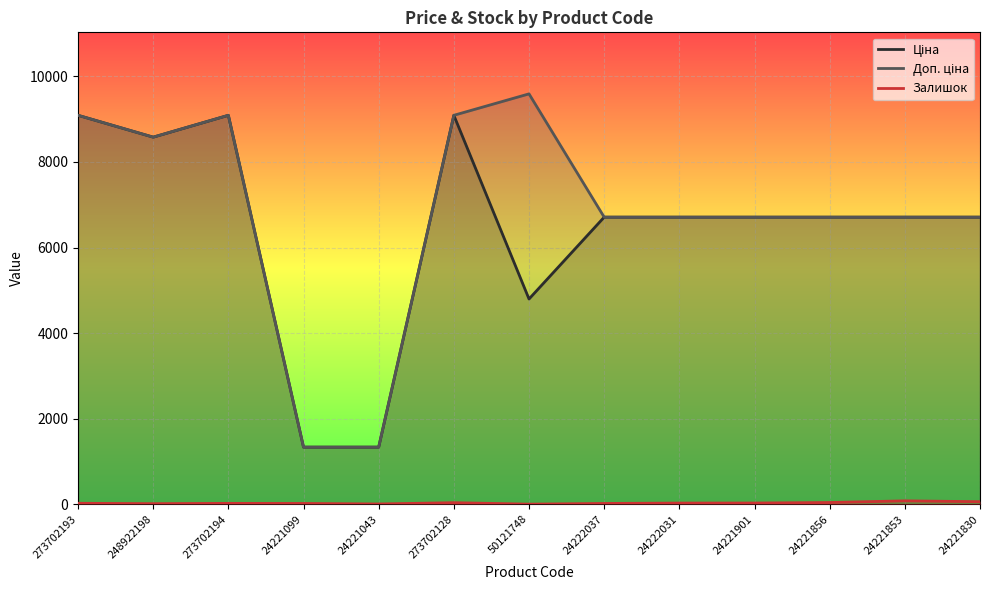

What is the total value across all series at 24221853?

13497.4